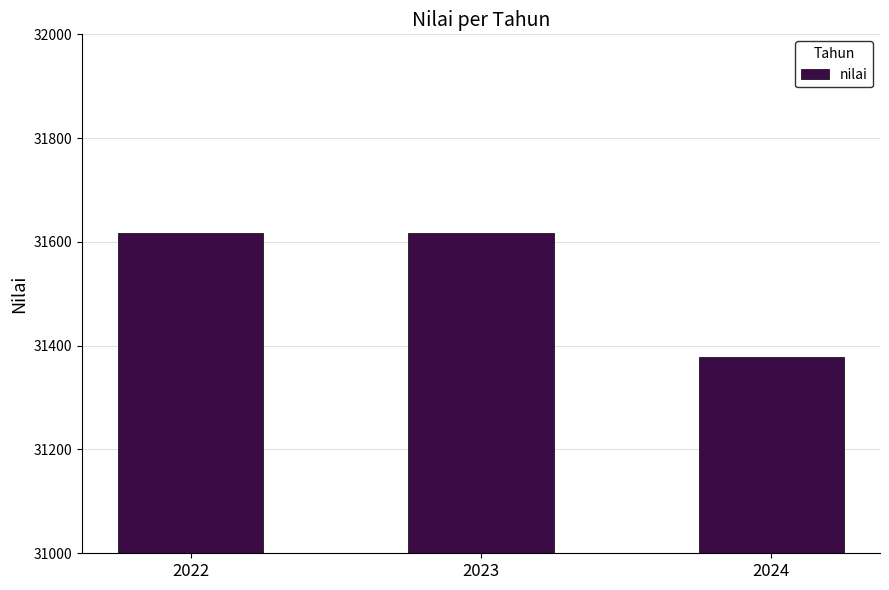

What is the change in value from 2023 to 2024?

-240